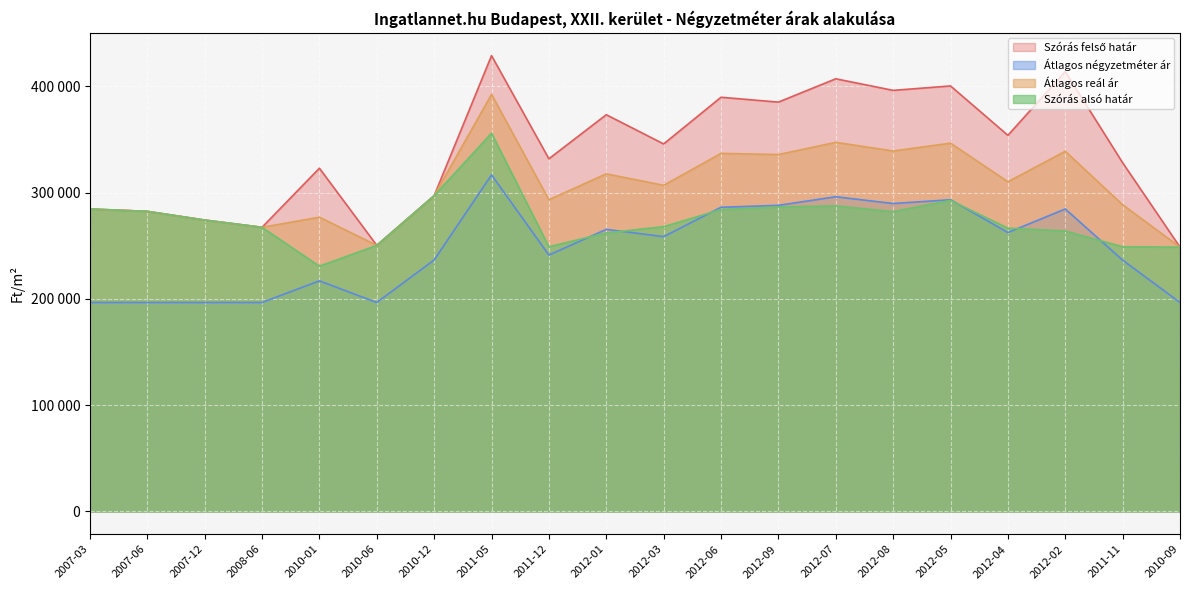

Rank the series at 2010-12 from highest to lowest value.

Szórás felső határ, Átlagos reál ár, Szórás alsó határ, Átlagos négyzetméter ár